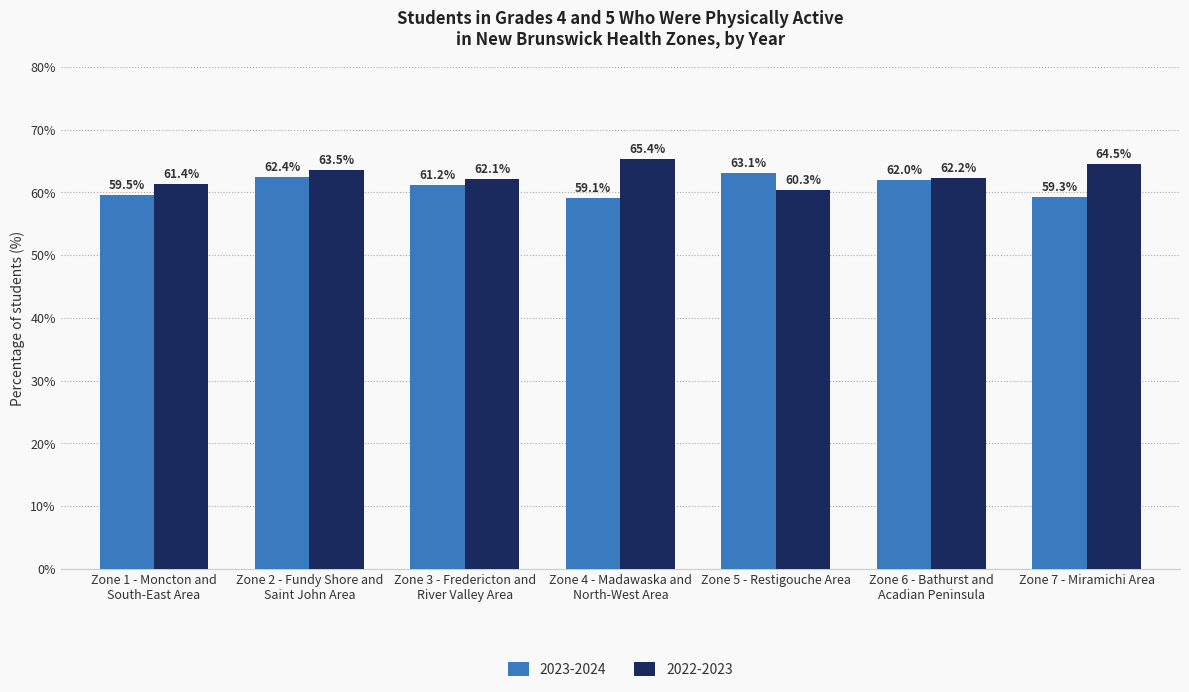

How many series are shown in this chart?

2